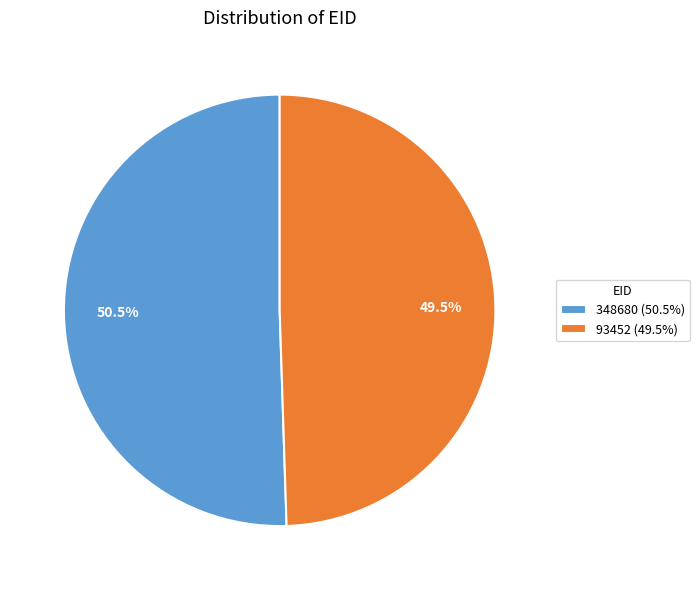

Is there a majority slice in this chart?

Yes